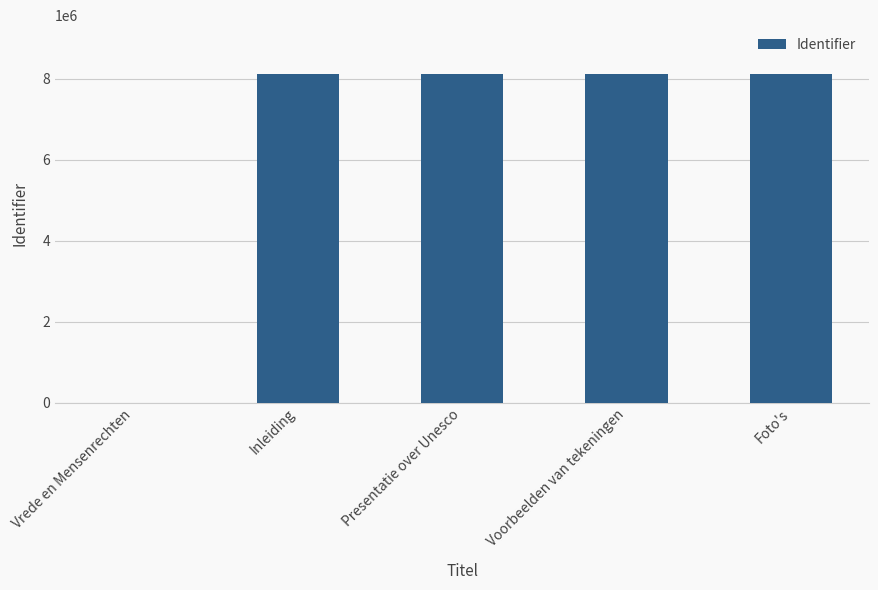

What is the maximum value shown in the chart?

8110438